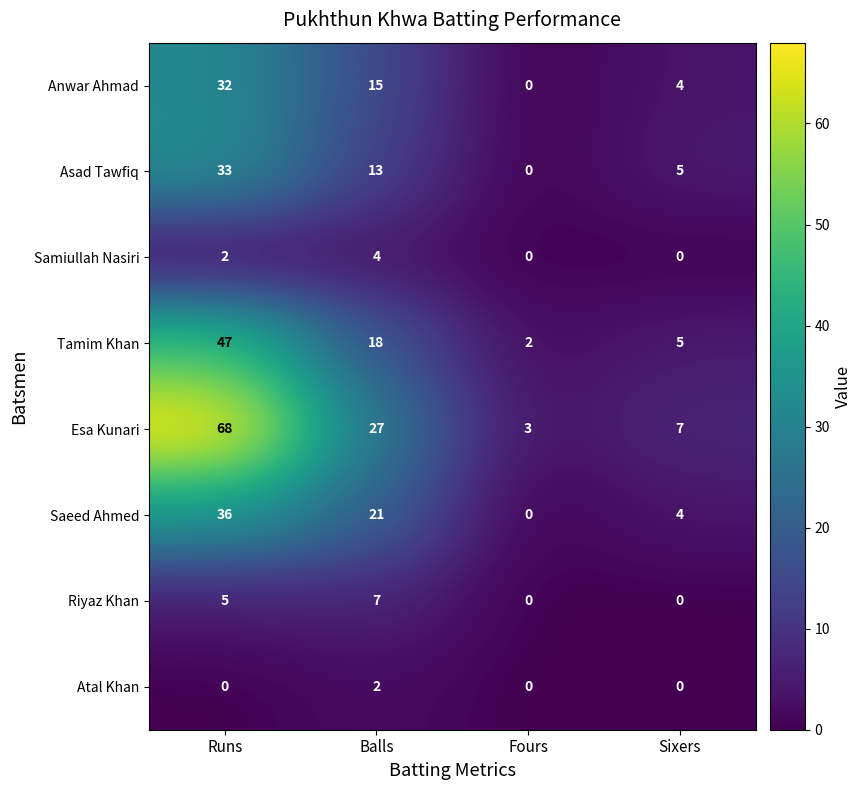

How many Anwar Ahmad values are between 4 and 32?

3